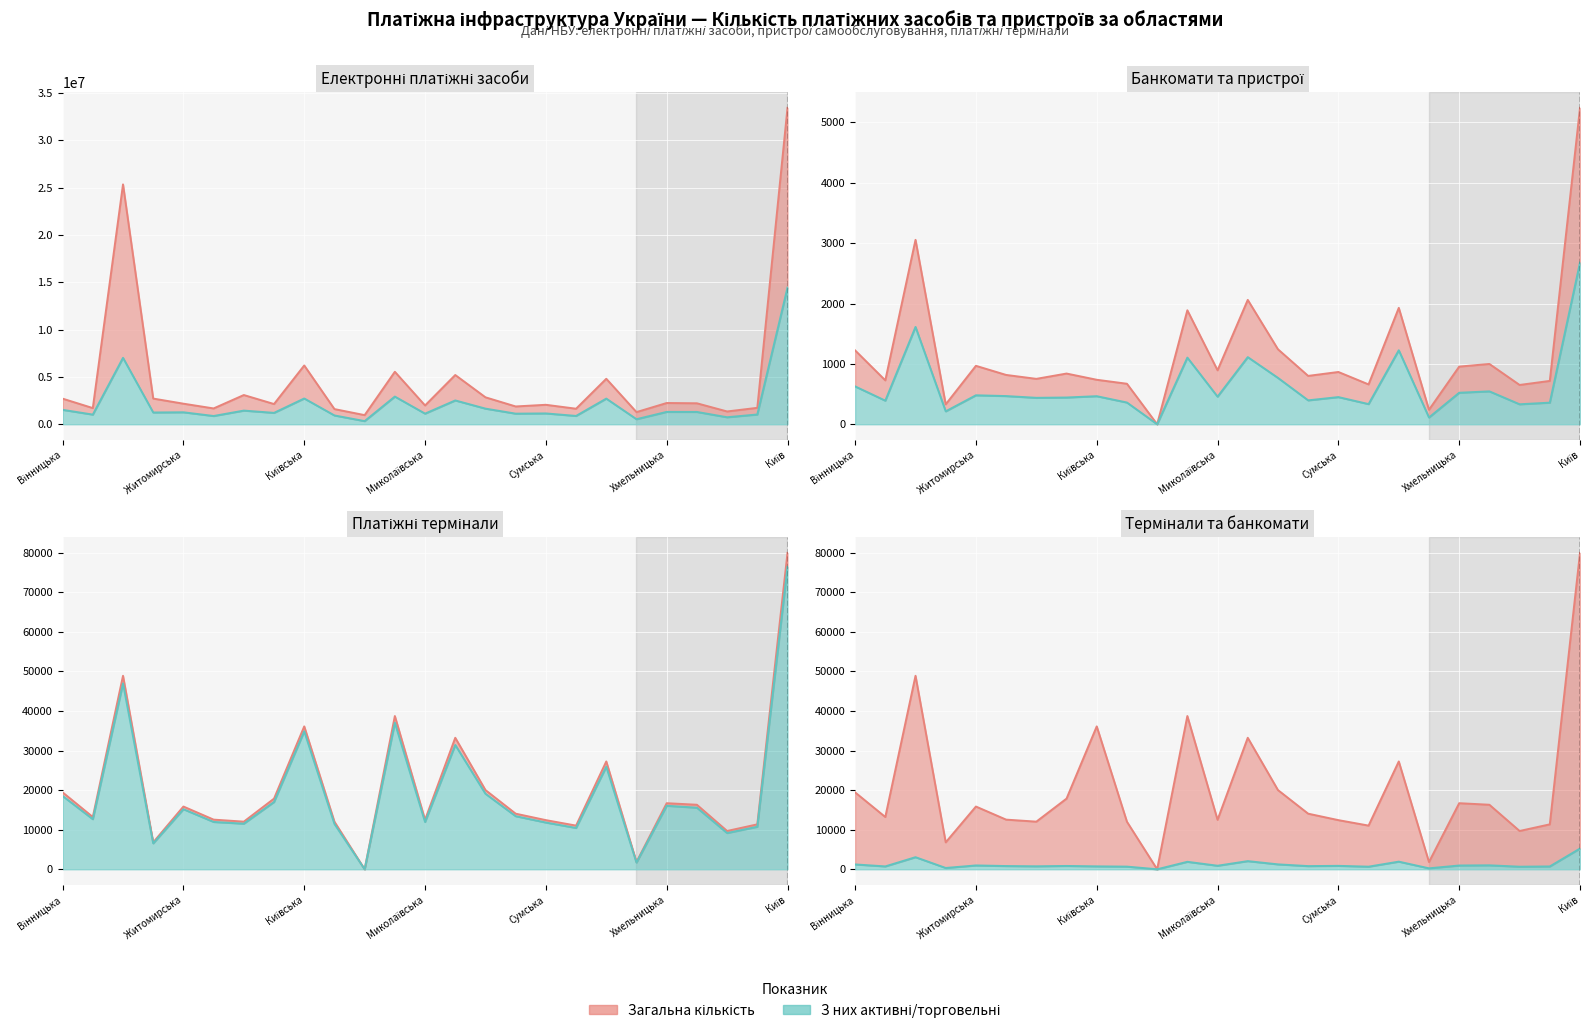

True or false: Платіжні термінали (загальна) and Пристрої самообслуговування cross at least once.

False